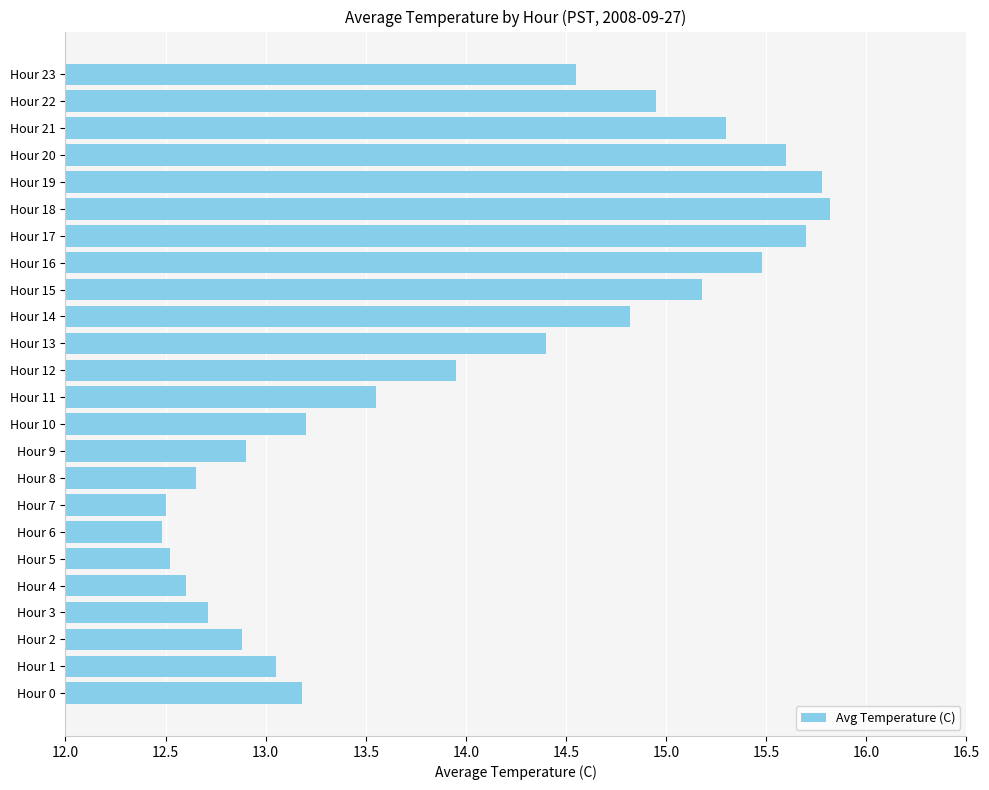

What is the smallest value displayed?

12.5